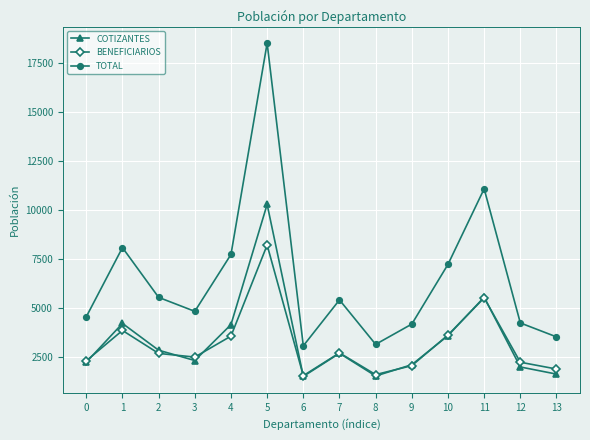

How many categories are shown in the chart?

14